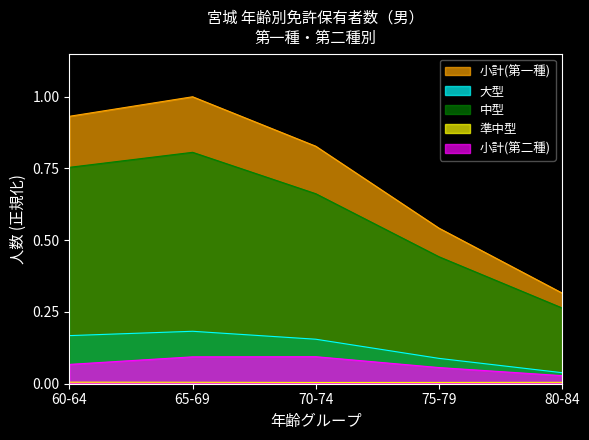

Count the 大型 values in the range 0 to 1.

5